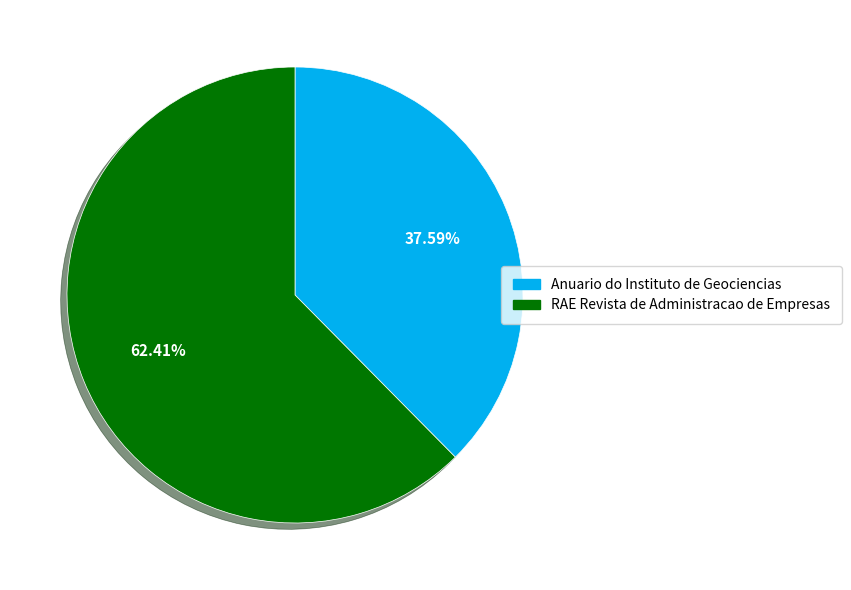

How many segments does this pie chart have?

2